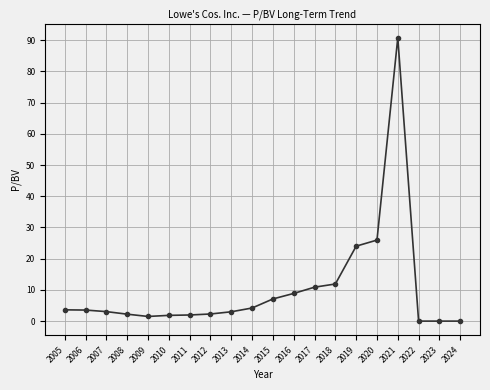

How many series are shown in this chart?

1